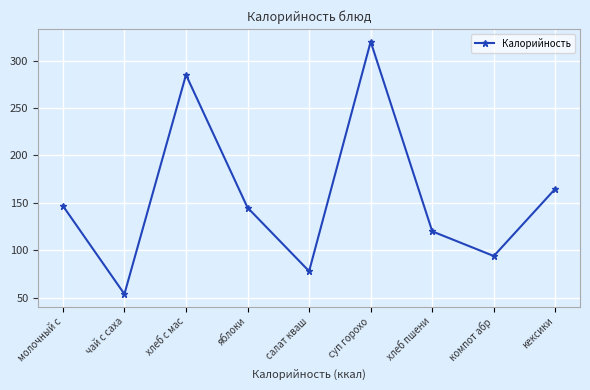

At which label does the data first exceed 145?

молочный с